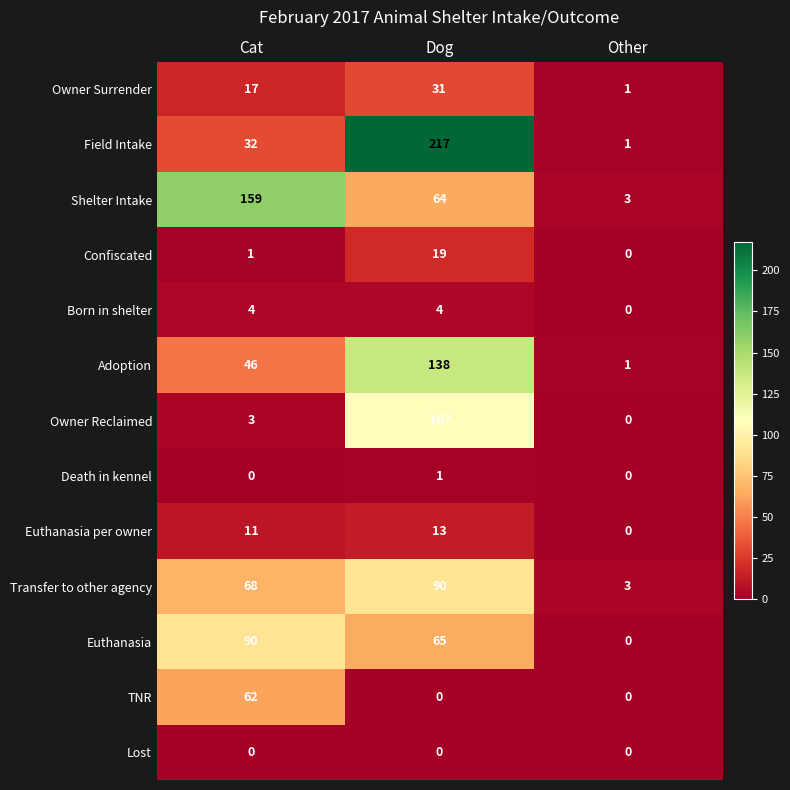

At which category is the sum across all series the highest?

Dog